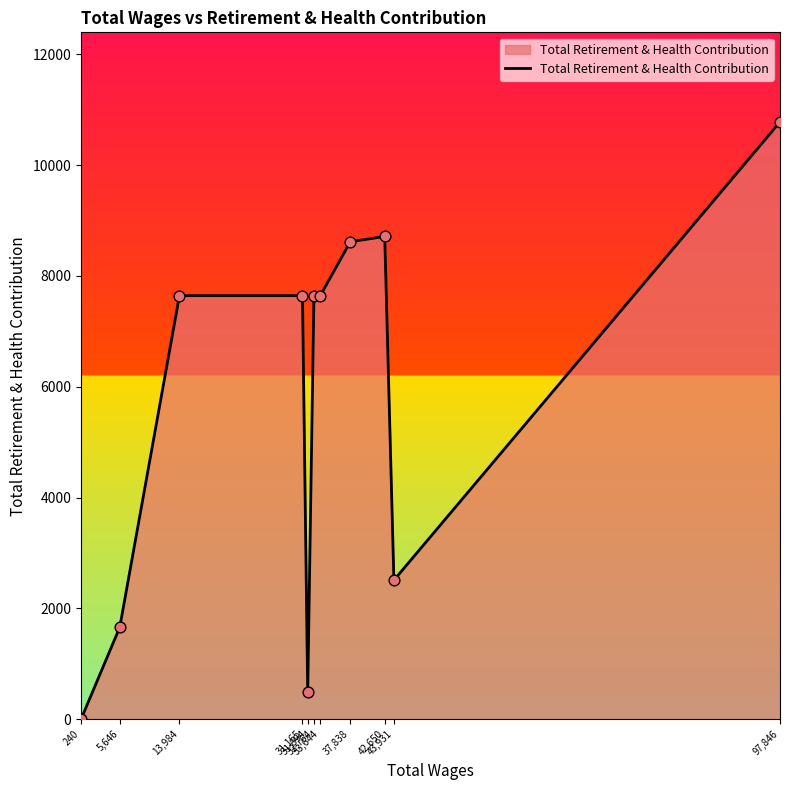

What is the change in value from 32,764 to 97,846?

+3144